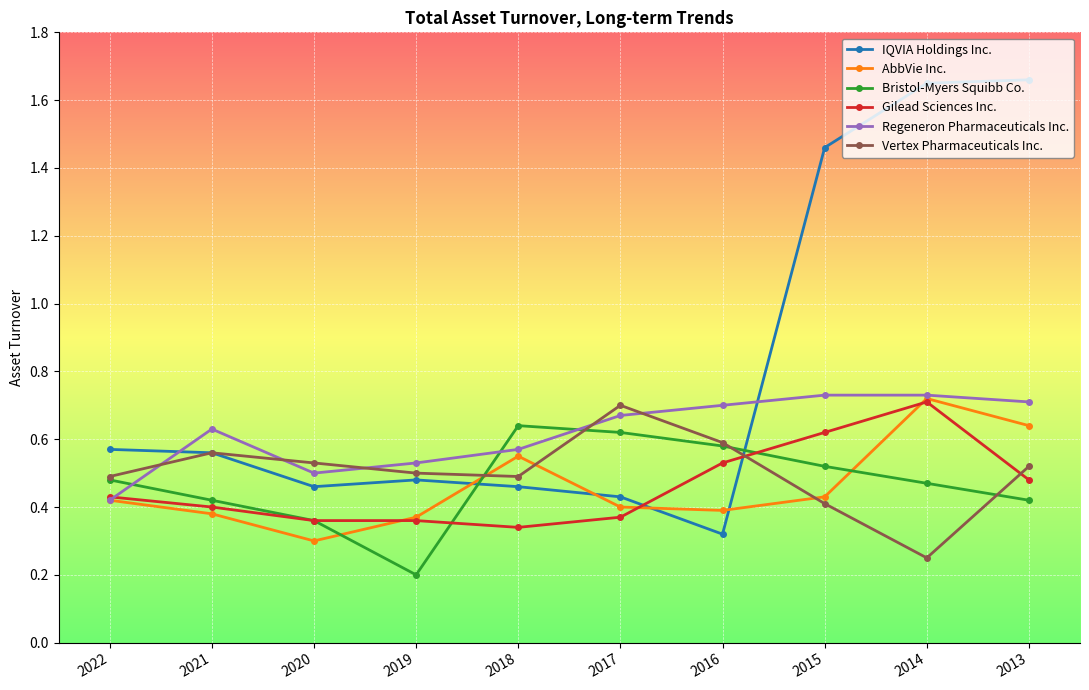

True or false: Regeneron Pharmaceuticals Inc. and Bristol-Myers Squibb Co. cross at least once.

True